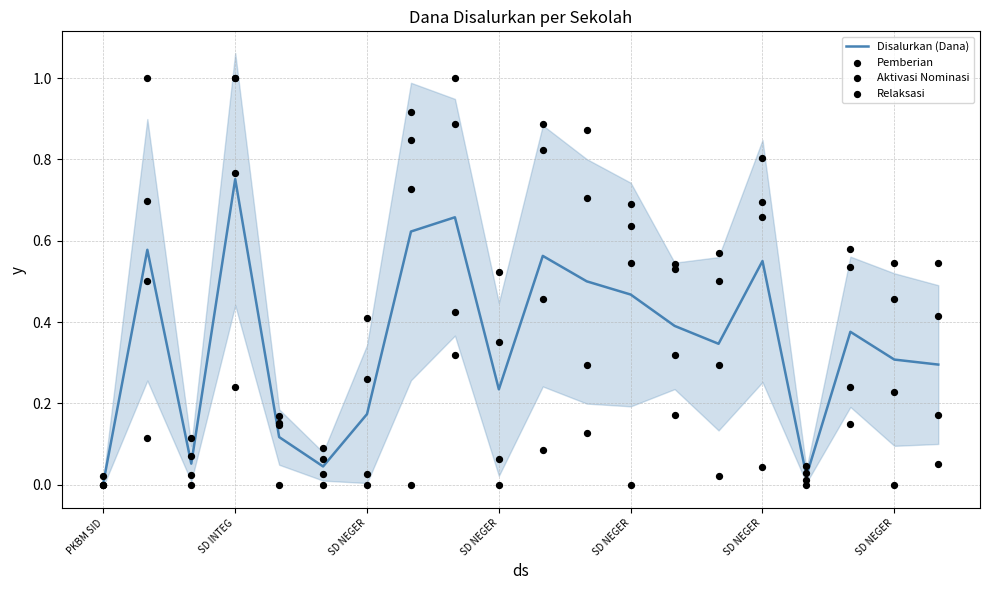

Which series contains the highest Y value?

Pemberian